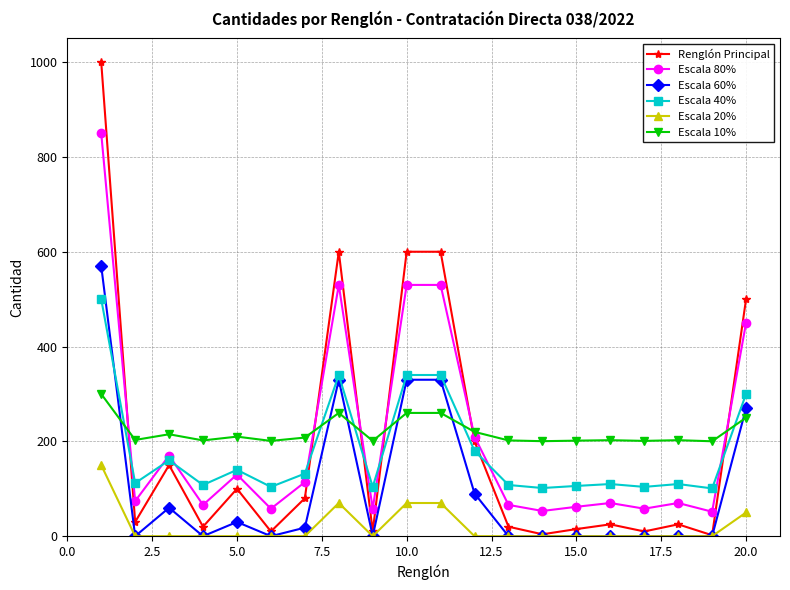

List the series in order of their peak value, highest first.

Renglón Principal, Escala 80%, Escala 60%, Escala 40%, Escala 10%, Escala 20%